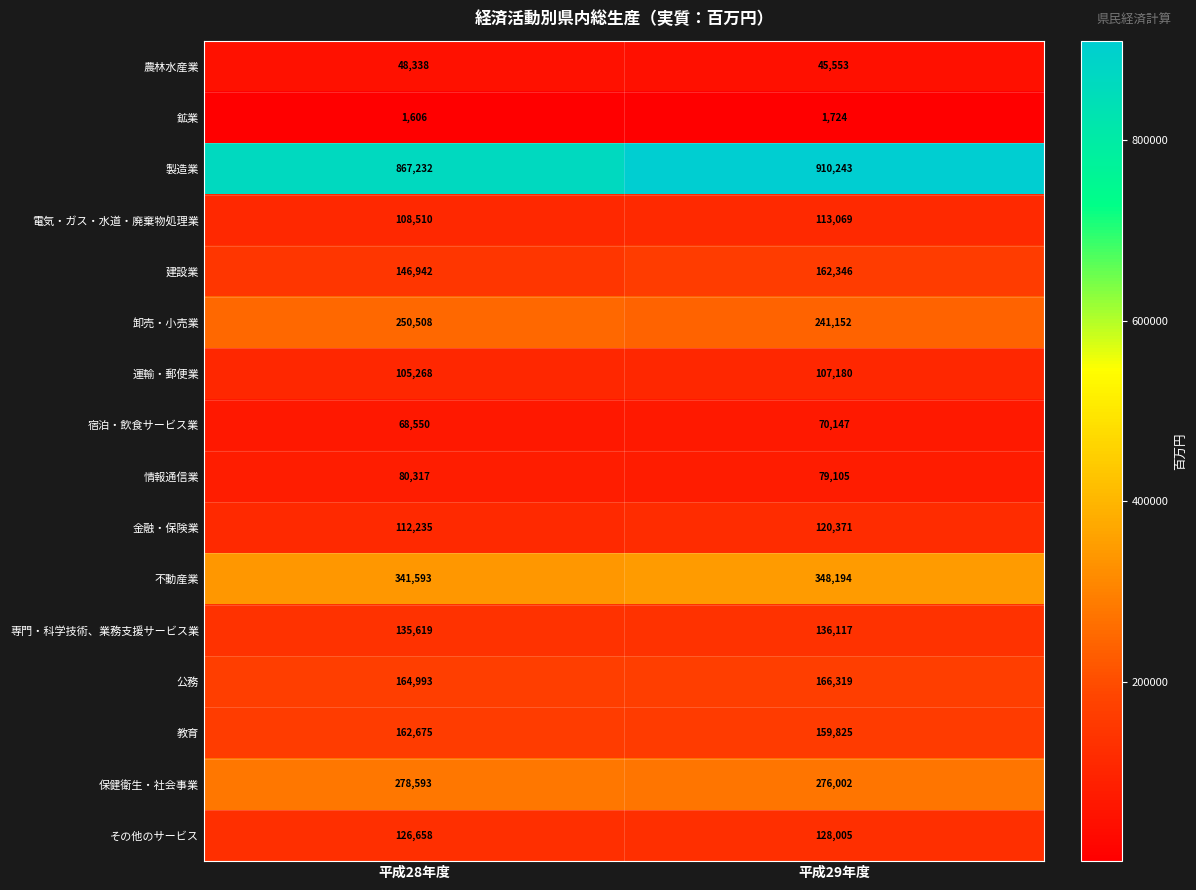

Which series has the largest range (max minus min)?

製造業